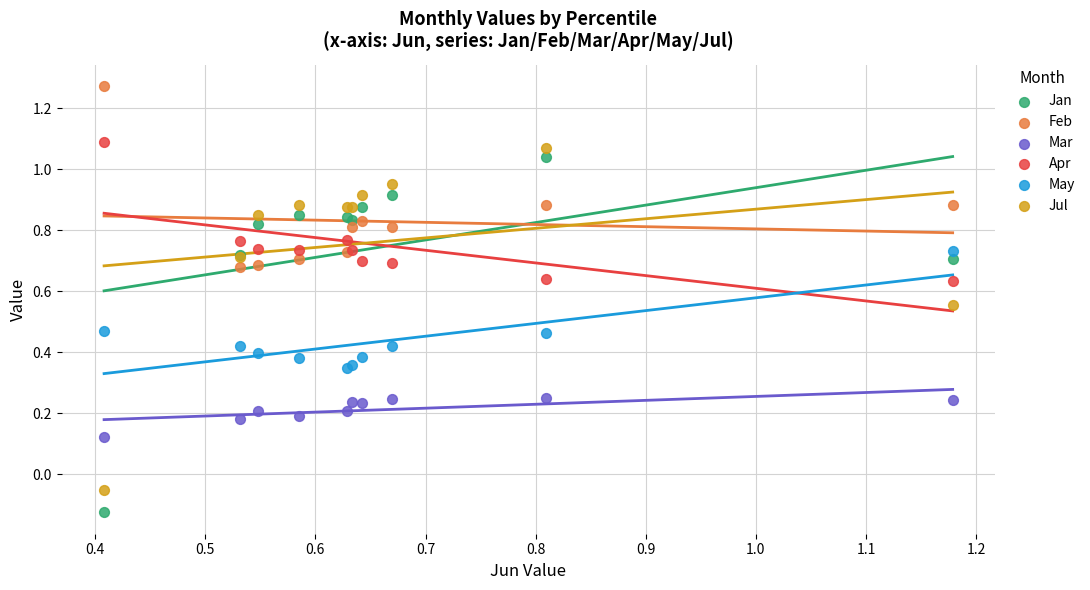

Which series reaches the maximum Y coordinate?

Feb